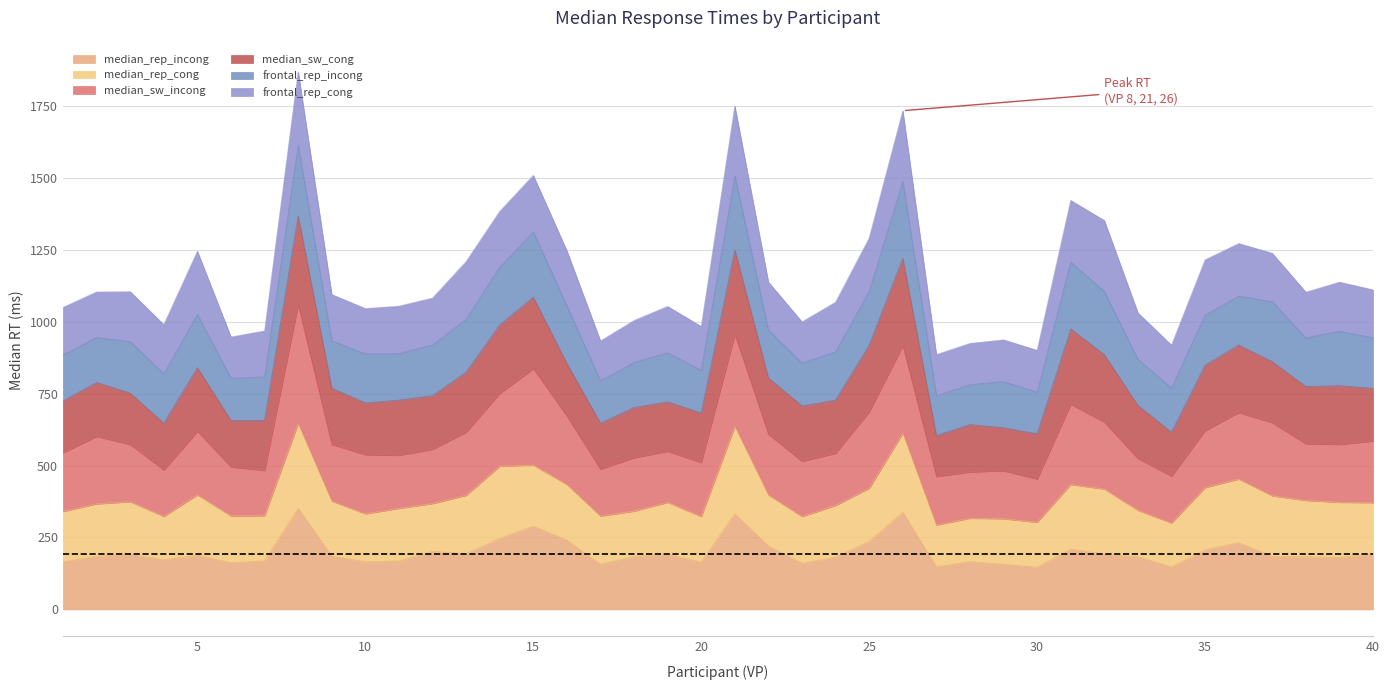

What is the lowest value of the median_rep_incong series?

146.6